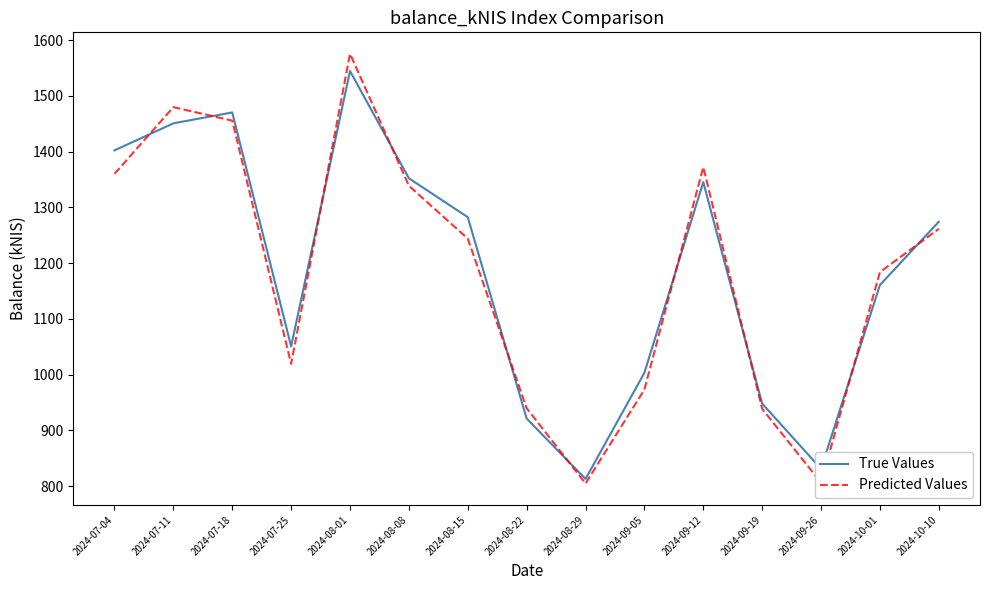

Which series ends up on top after the final intersection of True Values and Predicted Values?

True Values